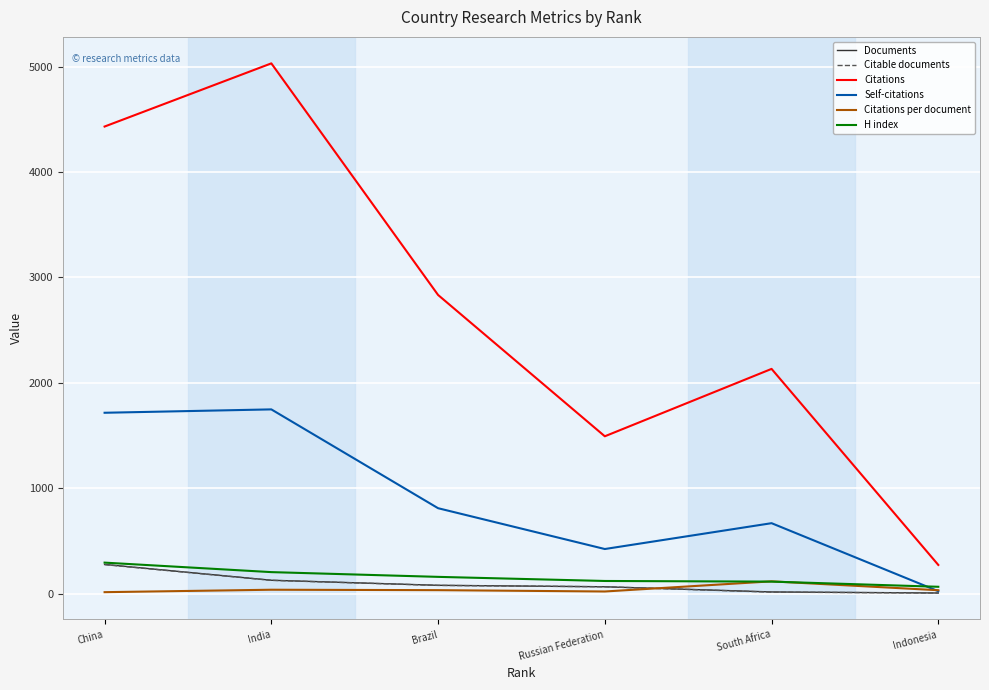

Which category has the highest value in the Documents series?

China